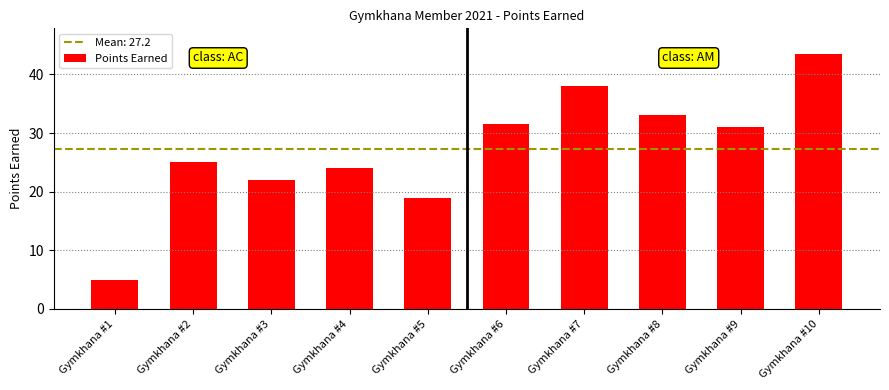

Count the number of data series in this chart.

1